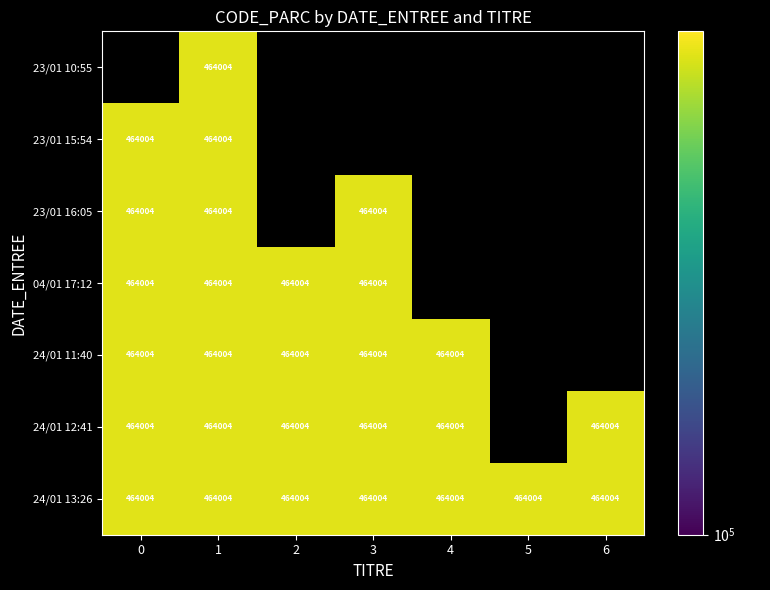

Between 1 and 5, which is larger?

5